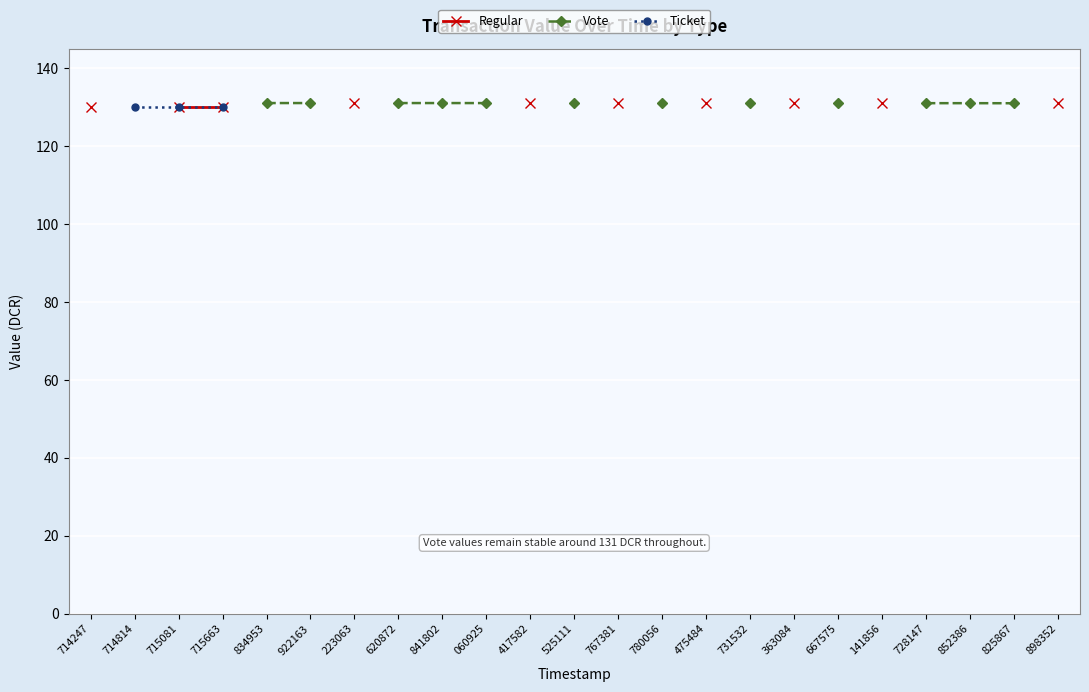

Rank the series by their maximum value, from highest to lowest.

Regular, Vote, Ticket